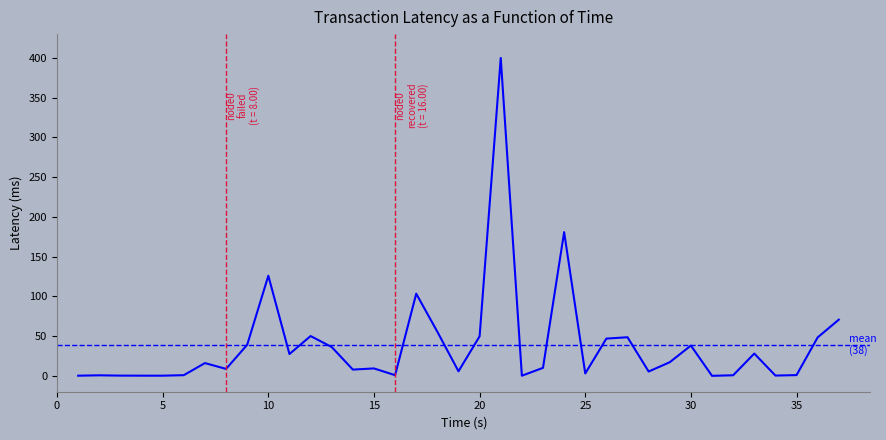

What is the value of the 25th point from the left?

3.0